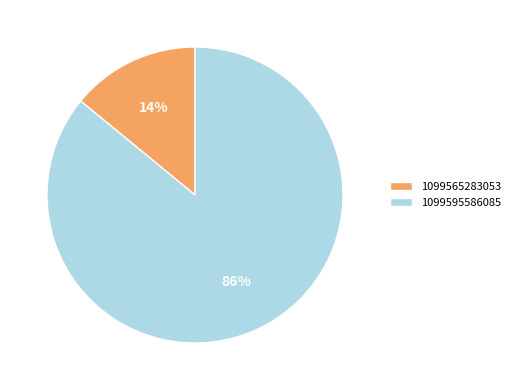

Which slice is the smallest?

1099565283053